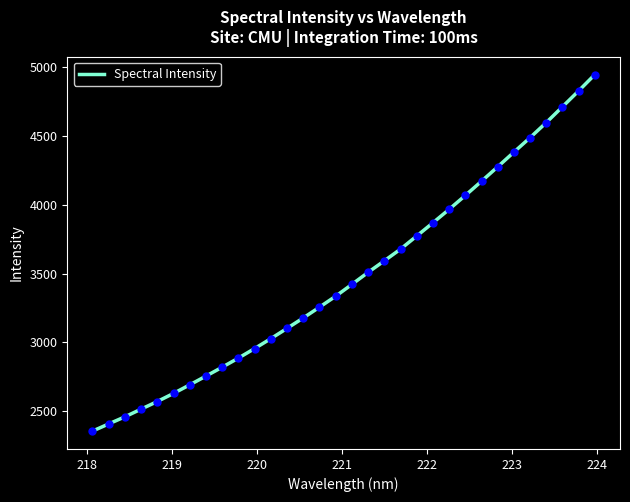

What is the difference between the maximum and minimum values?

2594.9